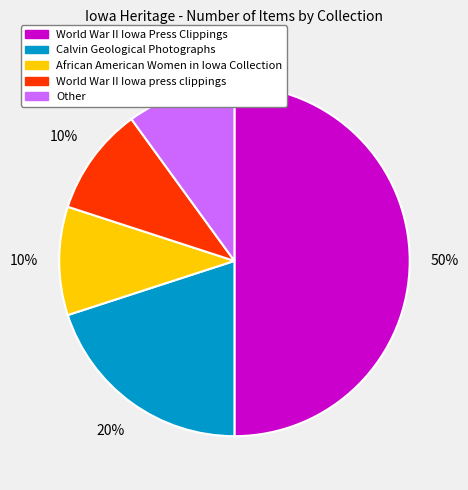

Which category has the biggest portion of the pie?

World War II Iowa Press Clippings